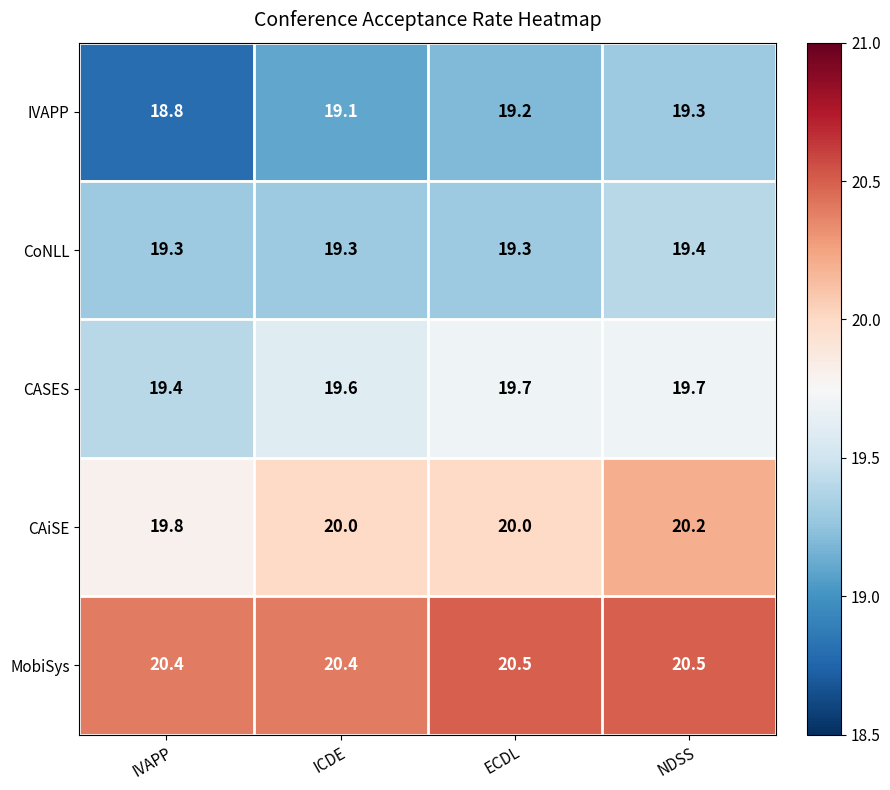

What is the minimum value for CAiSE?

19.8